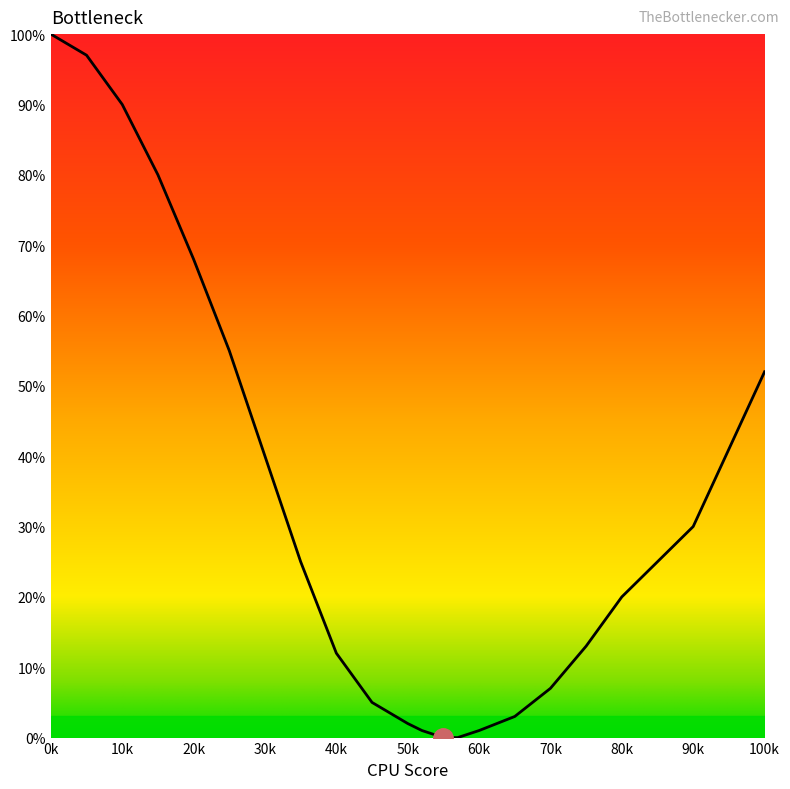

True or false: there are more than 0 points higher than both neighbors.

False